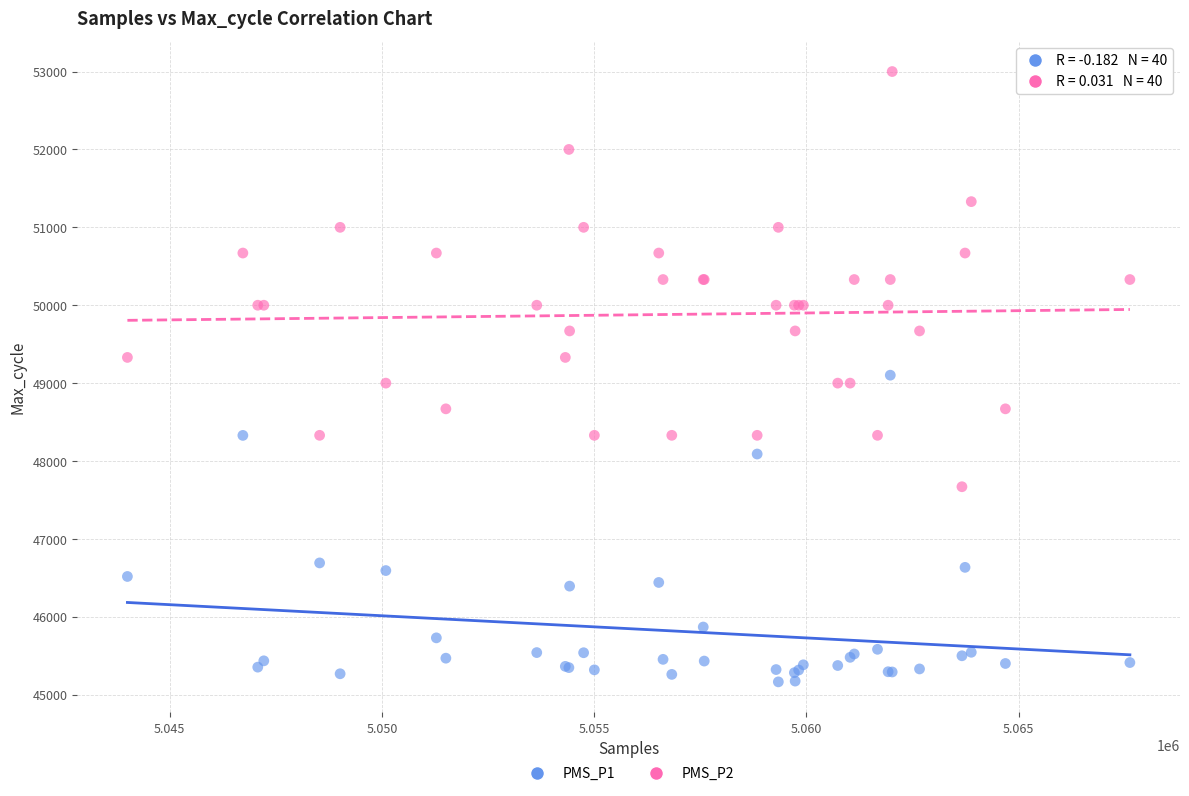

Which series has the largest Y range (max minus min)?

PMS_P2